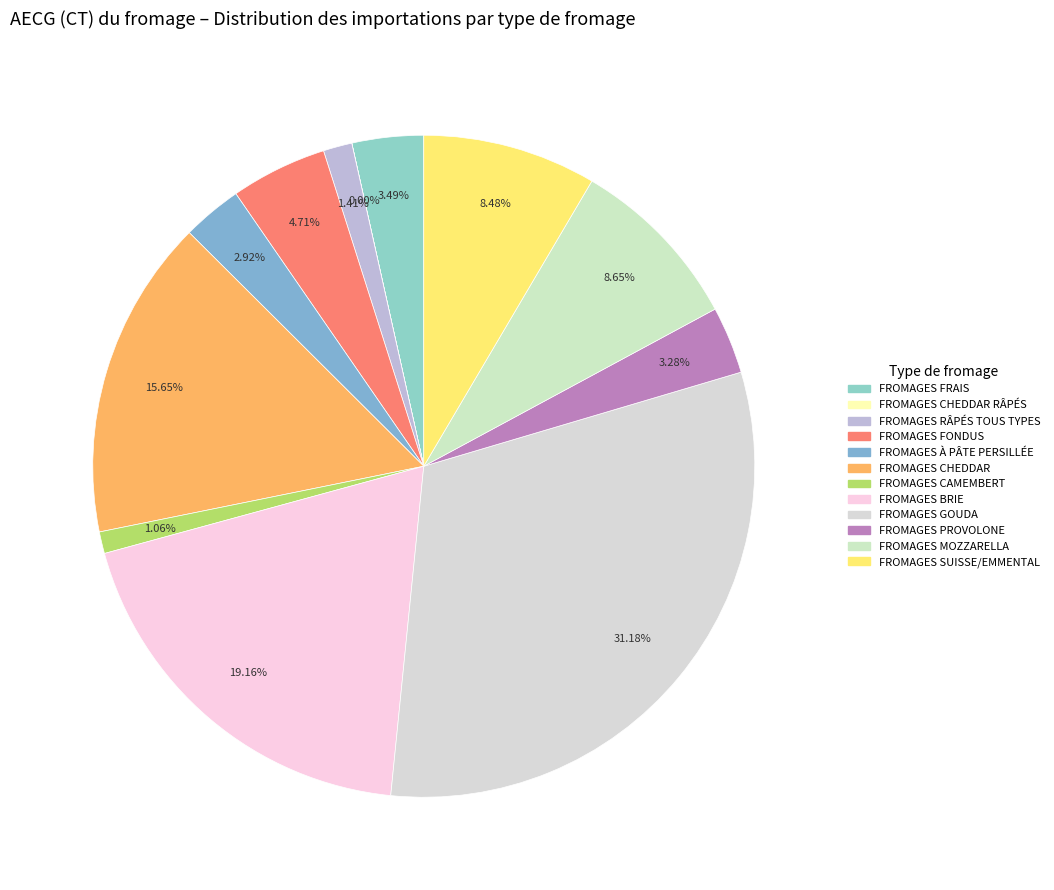

Count the number of slices in the pie.

12